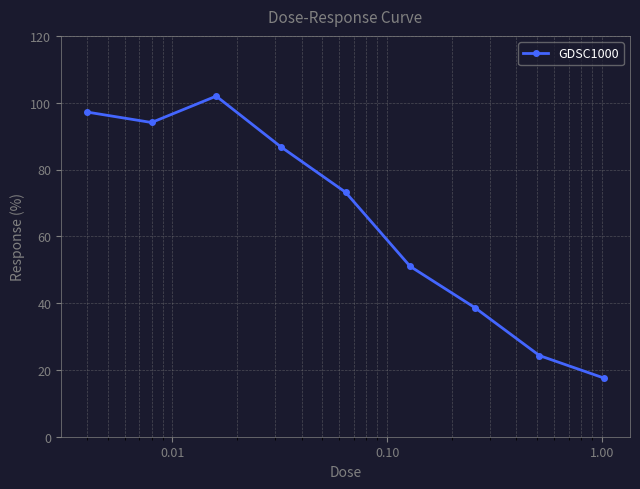

How many data points are above 73?

5